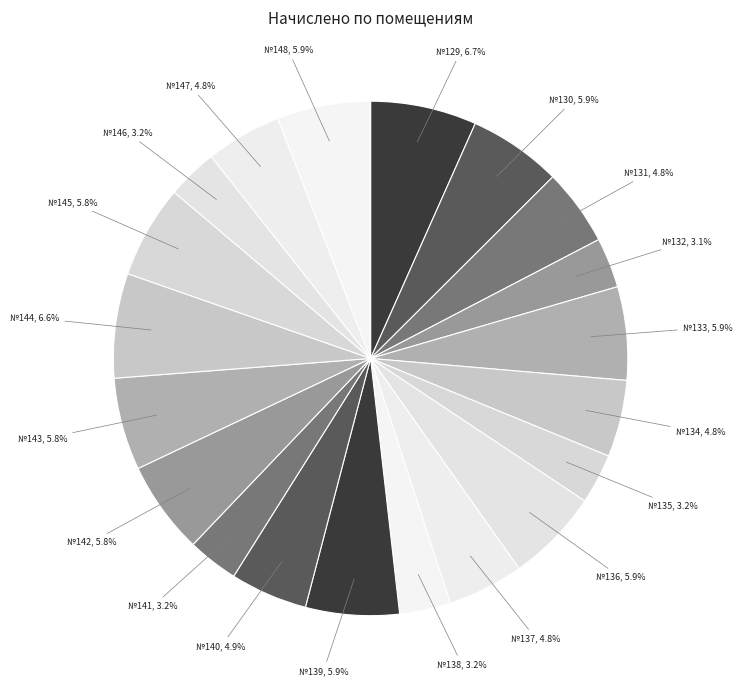

Which category has the biggest portion of the pie?

129